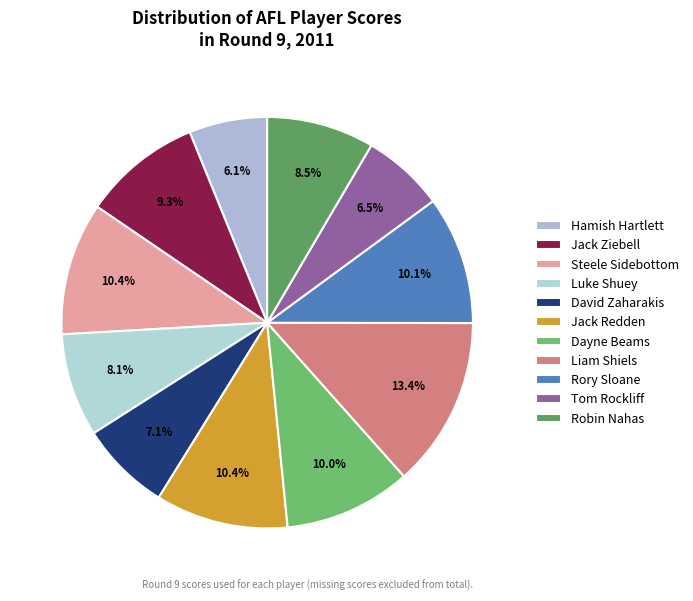

How many segments does this pie chart have?

11